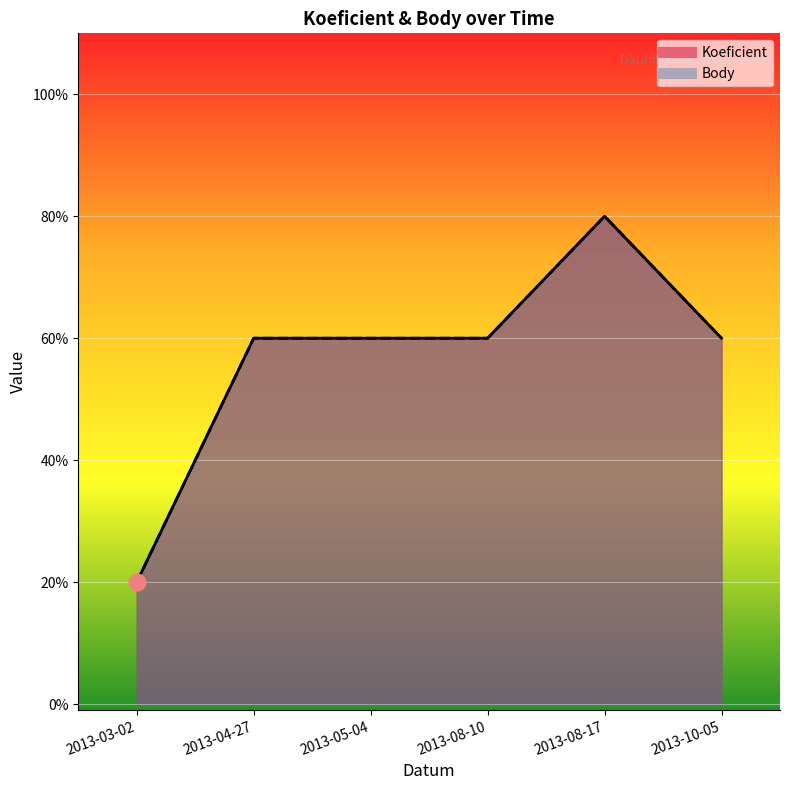

Rank the series at 2013-08-17 from lowest to highest value.

Koeficient, Body